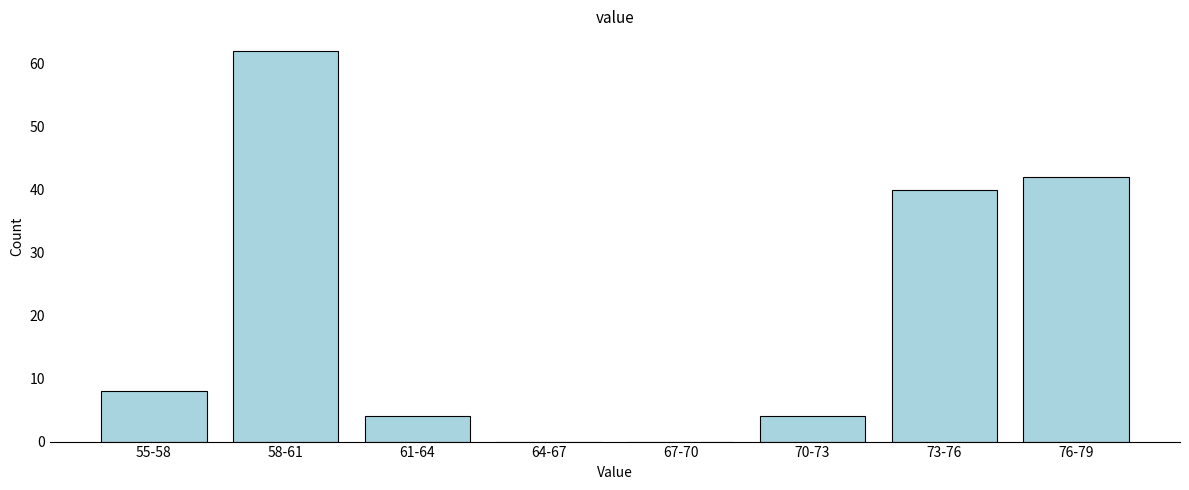

Reading left to right, what are all the values shown in this chart?

55-58=8	58-61=62	61-64=4	64-67=0	67-70=0	70-73=4	73-76=40	76-79=42